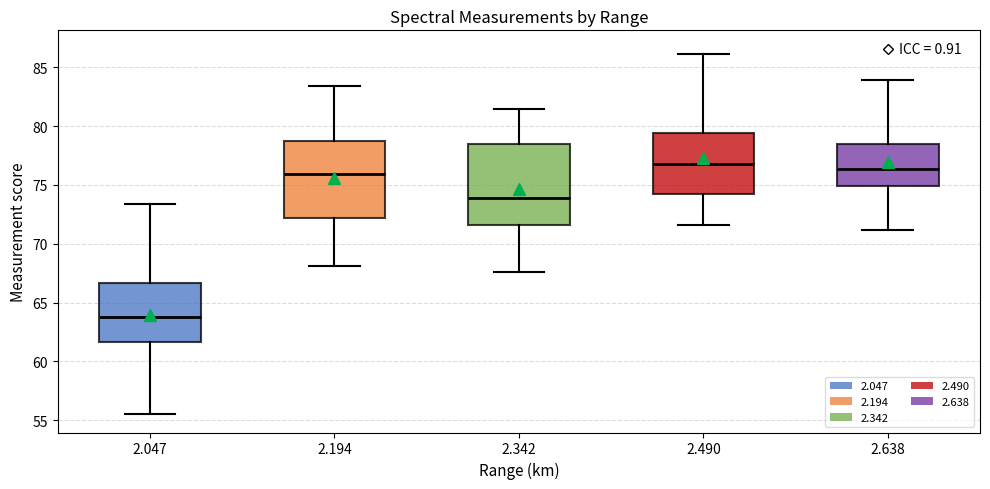

Reading left to right, read every box against the y-axis: the position of its median line, the range the box covers, and the ends of its whiskers. The values are not printed on the chart, so give them approximately, as read against the axis.

2.047: median 64.0, box 61.5 to 66.5, whiskers 55.5 to 73.5
2.194: median 76.0, box 72.0 to 78.5, whiskers 68.0 to 83.5
2.342: median 74.0, box 71.5 to 78.5, whiskers 67.5 to 81.5
2.490: median 77.0, box 74.5 to 79.5, whiskers 71.5 to 86.0
2.638: median 76.5, box 75.0 to 78.5, whiskers 71.0 to 84.0